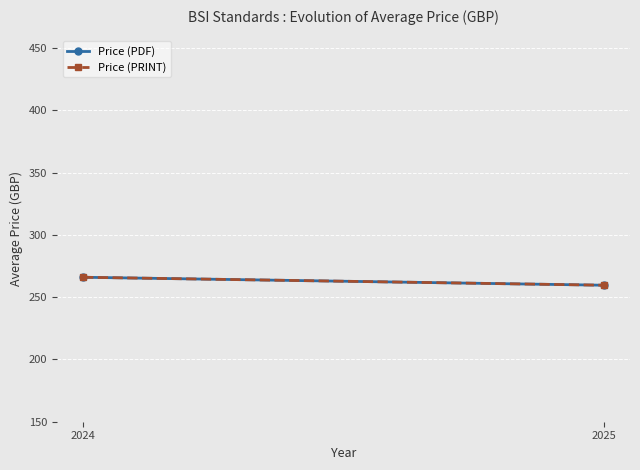

Which category has the lowest value across all series?

2025